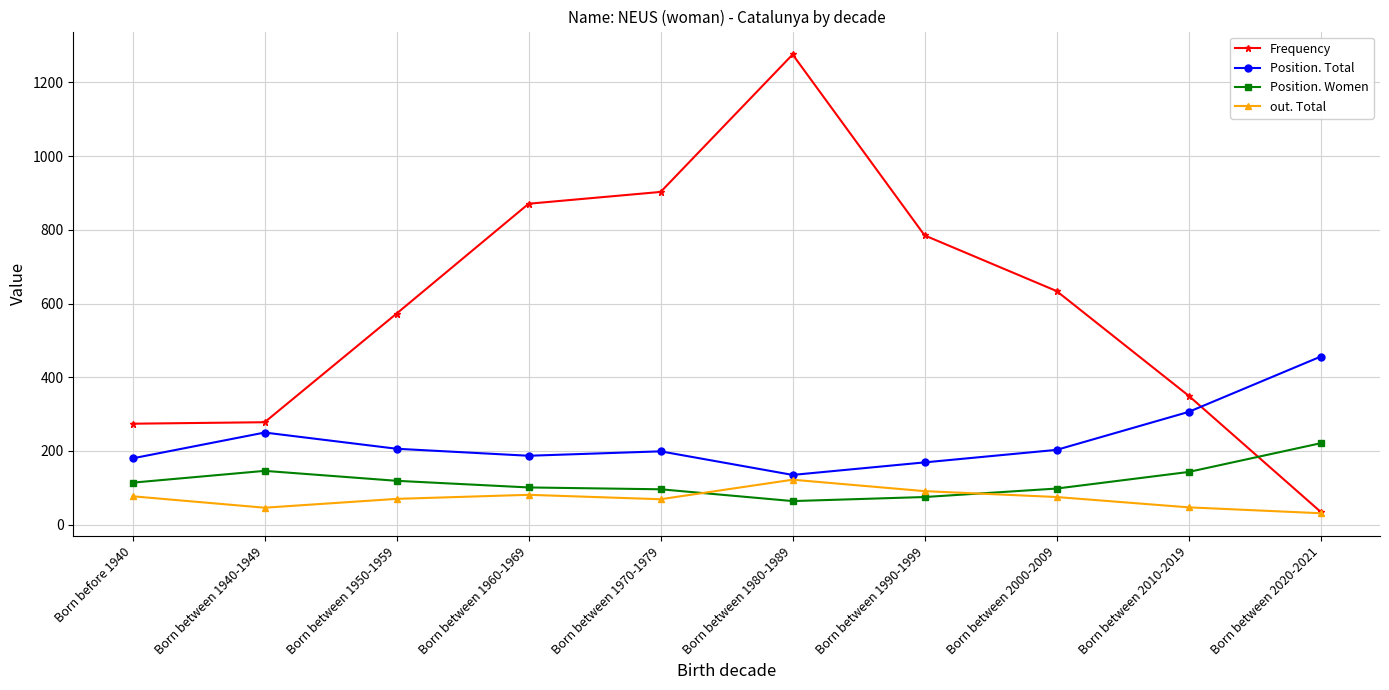

What is the difference between the second highest and second lowest values in the Frequency series?

629